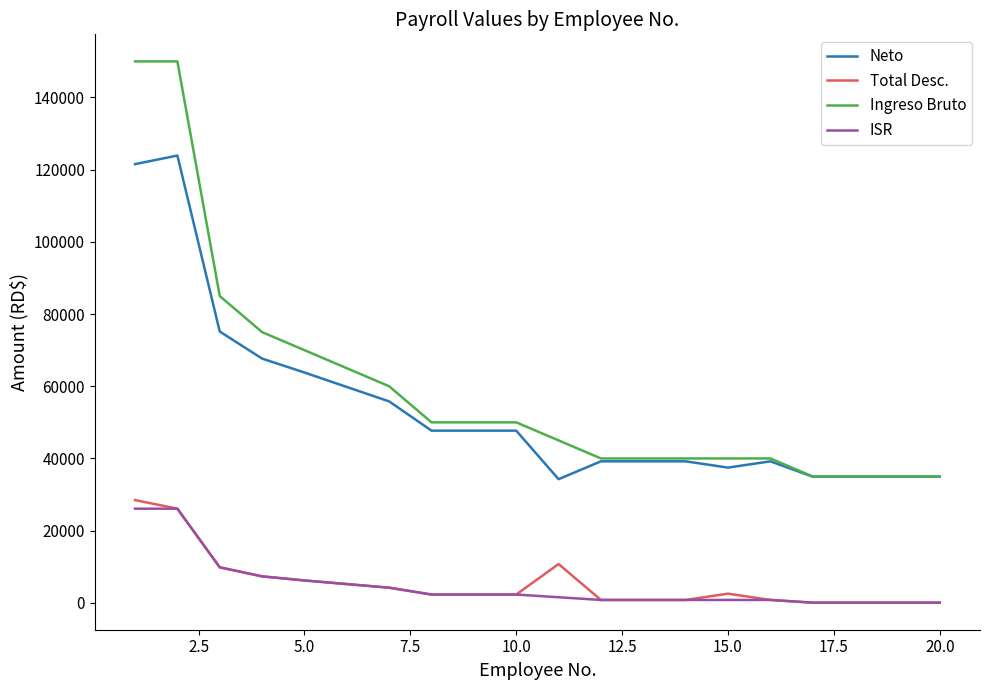

What is the difference between the second highest and second lowest values in the ISR series?

26035.6